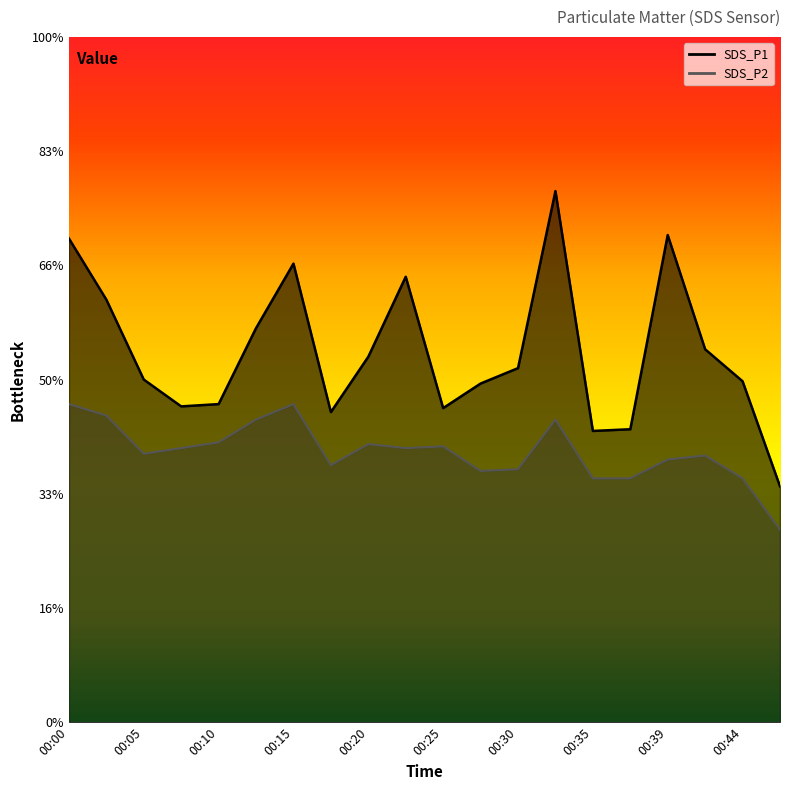

Between 00:35 and 00:47, which is larger?

00:35